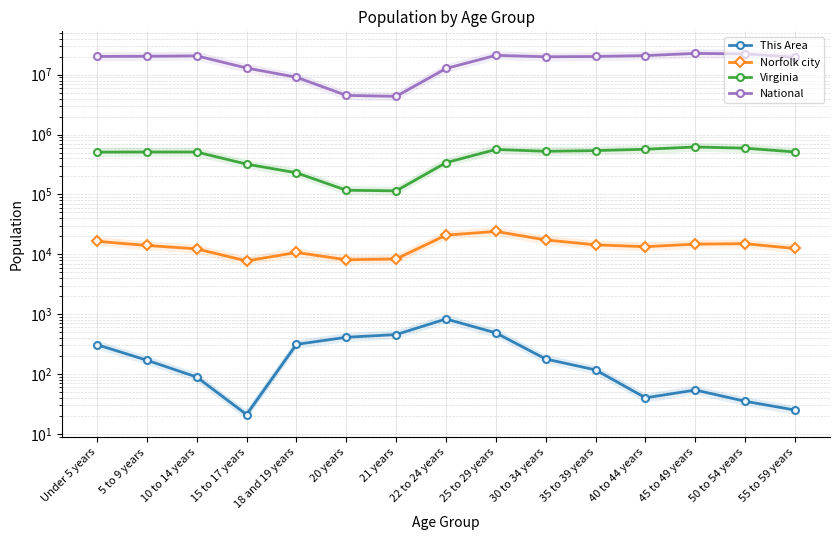

What are all the series names shown in the legend?

This Area, Norfolk city, Virginia, National